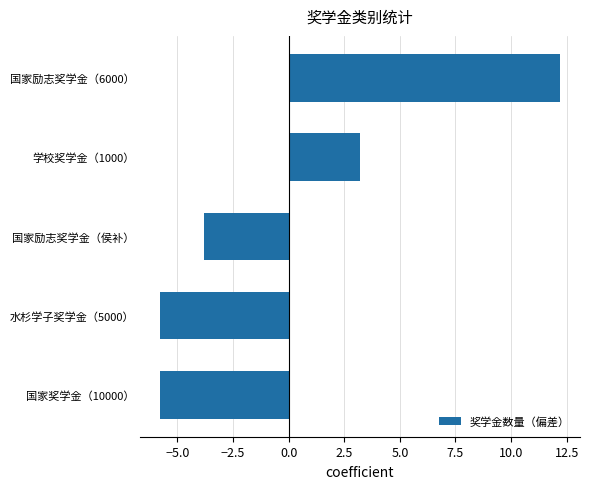

What is the change in value from 国家奖学金（10000） to 国家励志奖学金（6000）?

+18.0